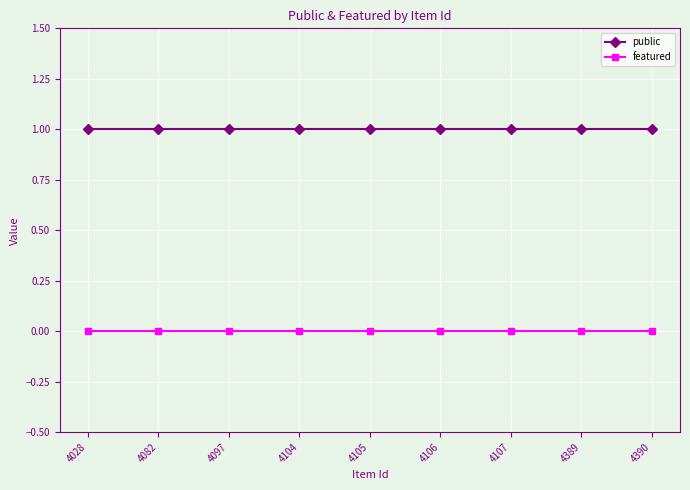

What is the value of the public point at the 4th from the left?

1